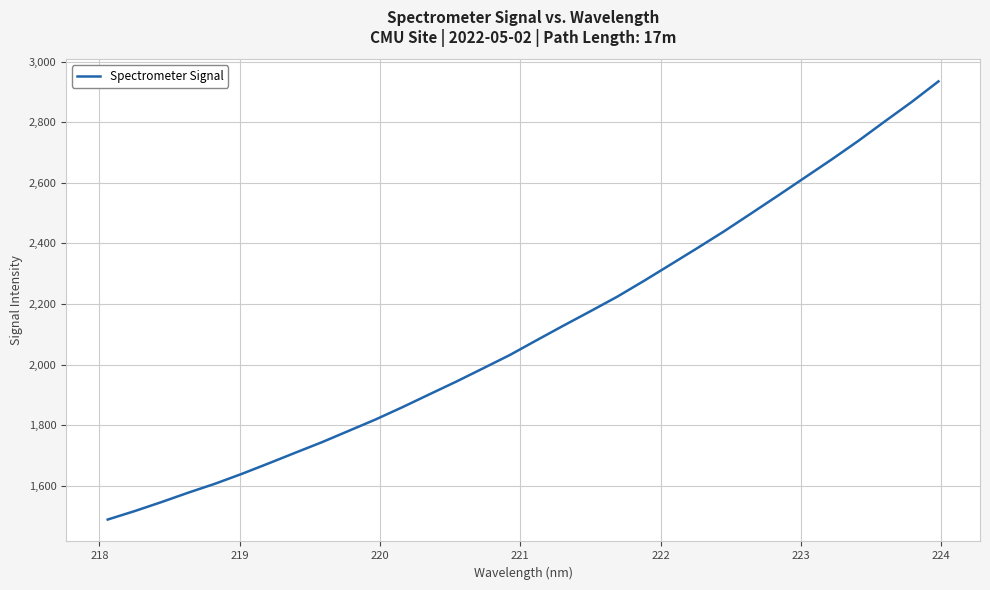

How many values are below 2080?

16